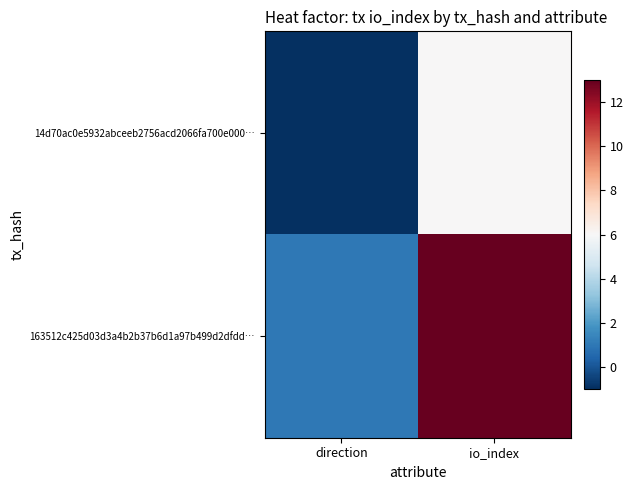

Reading left to right, list all the values displayed in this chart.

14d70ac0e5932abceeb2756acd2066fa700e000…: direction=-1	io_index=6
163512c425d03d3a4b2b37b6d1a97b499d2dfdd…: direction=1	io_index=13